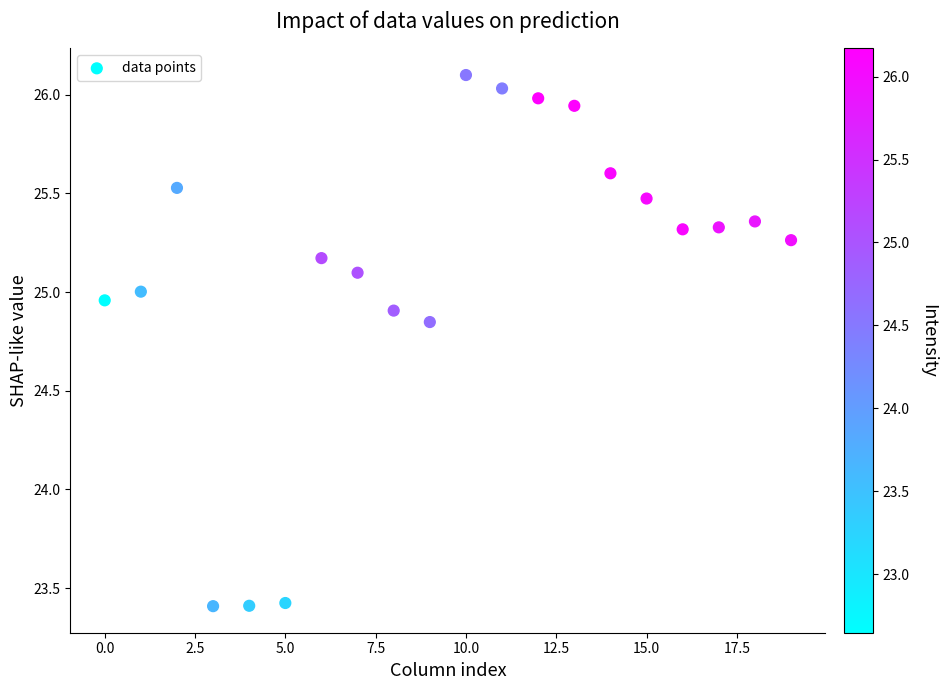

What is the range of Y values (max minus min)?

2.7